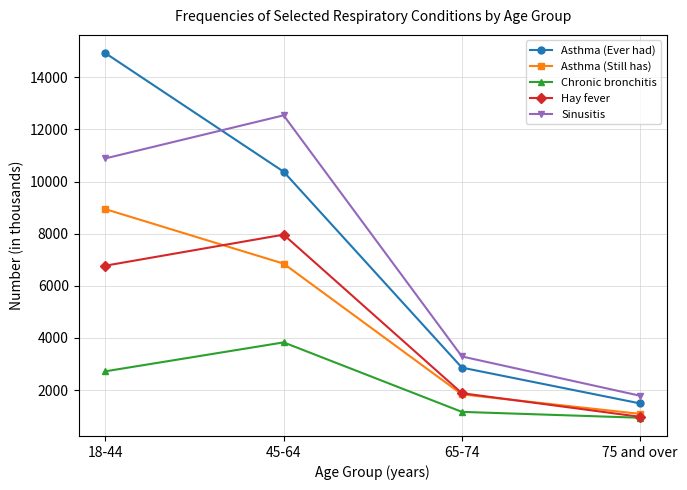

What is the difference between the Asthma (Ever had) values at 65-74 and 75 and over?

1374